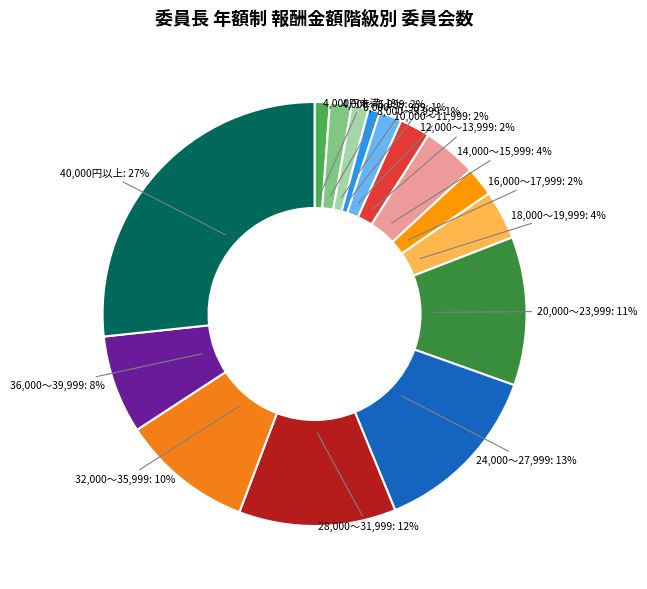

To the nearest percent, what percentage of the pie is 16,000～17,999?

2%